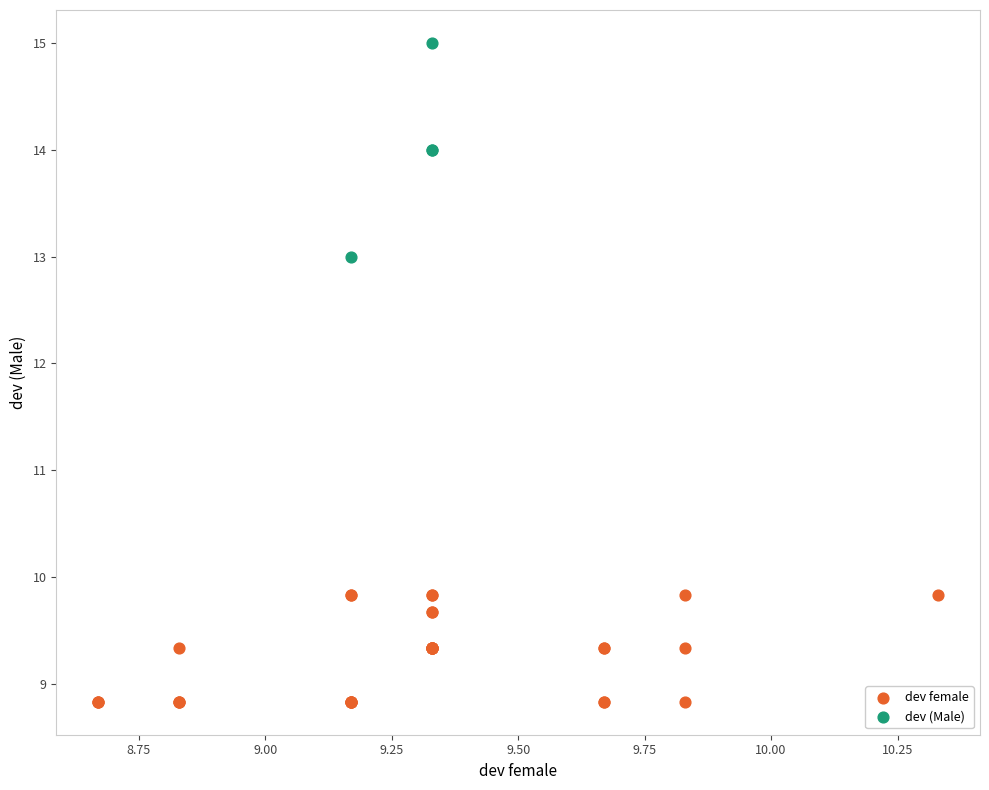

Which series contains the highest Y value?

dev (Male)